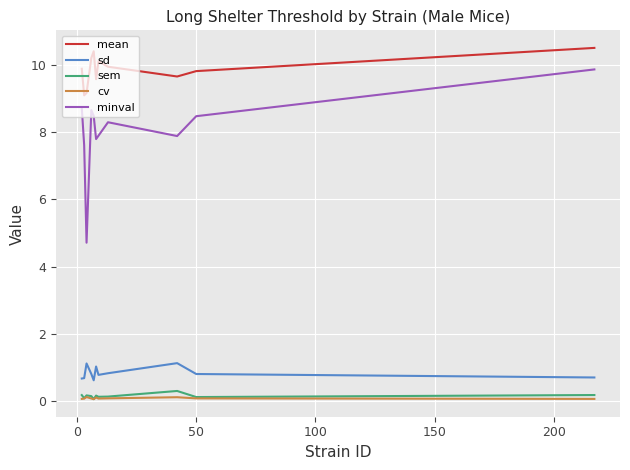

Which series has the widest spread of values?

minval